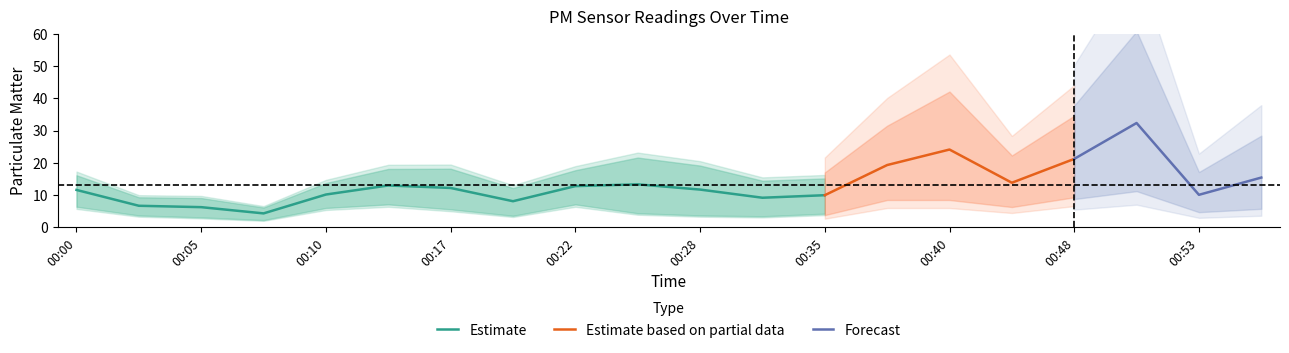

What is the difference between the P2 values at 00:12 and 00:35?

3.0